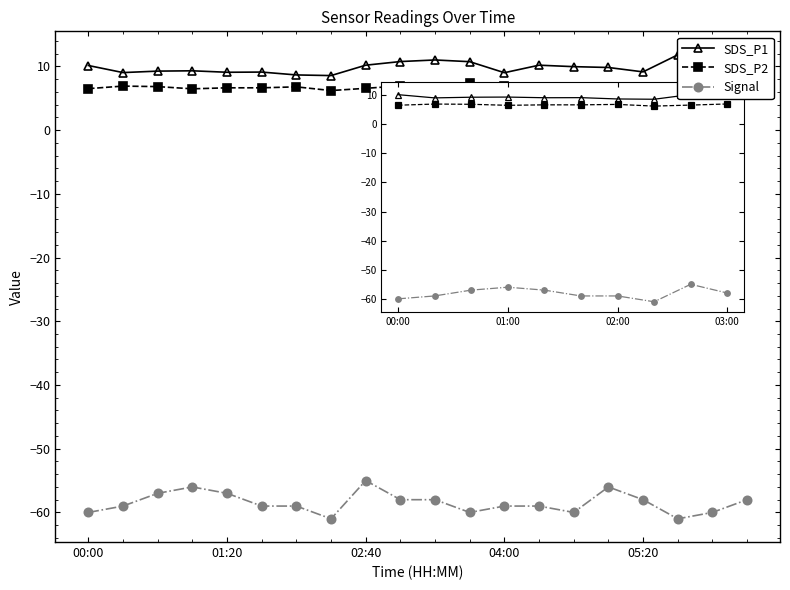

What is the minimum value shown in the chart?

-61.0